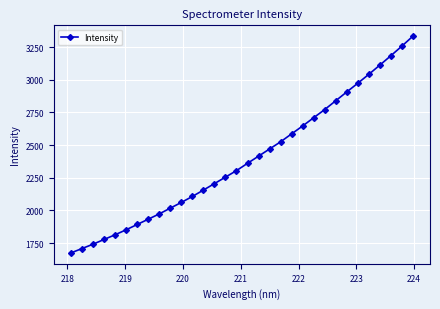

What is the value of the 22nd point from the left?

2646.6